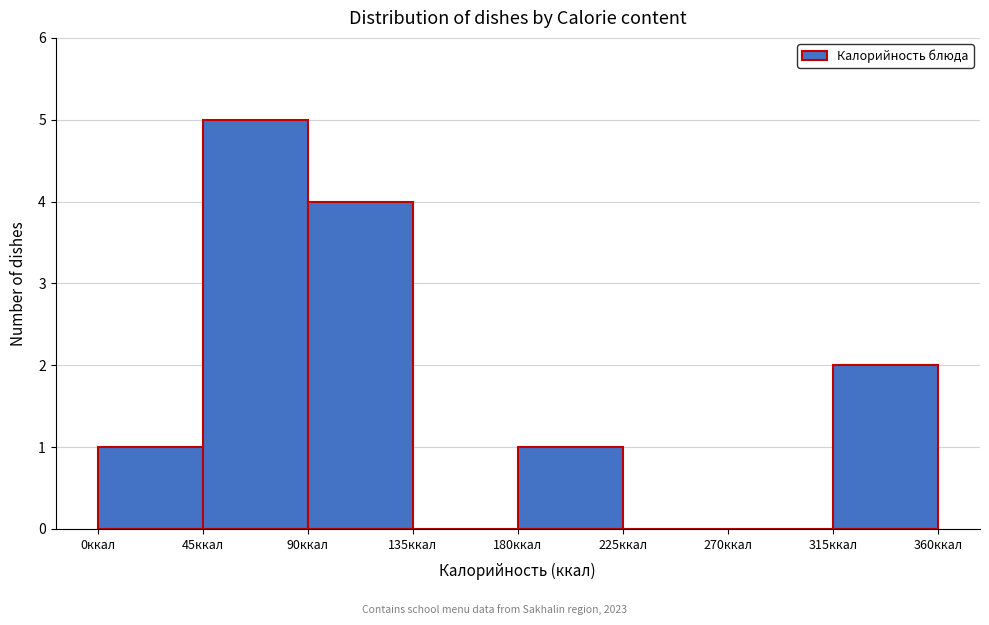

What is the height of the bar covering 315 to 360 on the x-axis? The values are not printed on the chart, so give them approximately, as read against the axis.

2